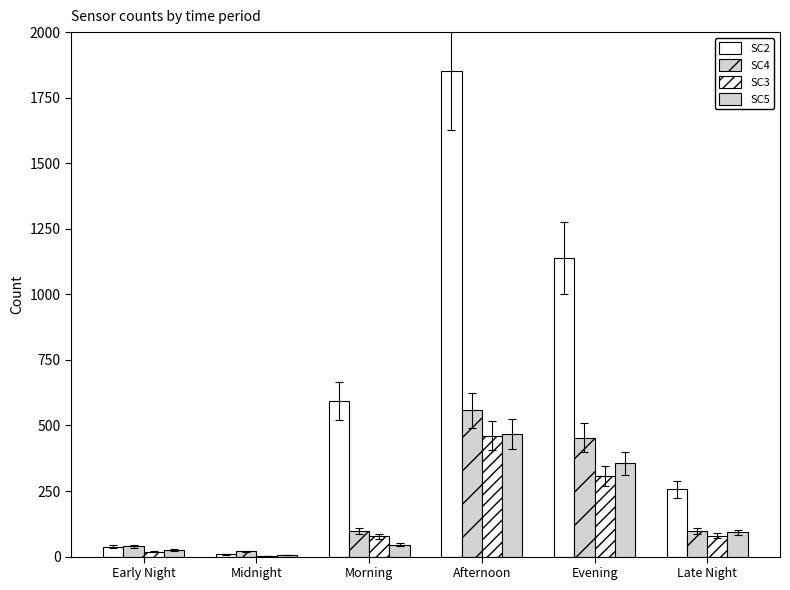

Which series has the largest total across all categories?

SC2